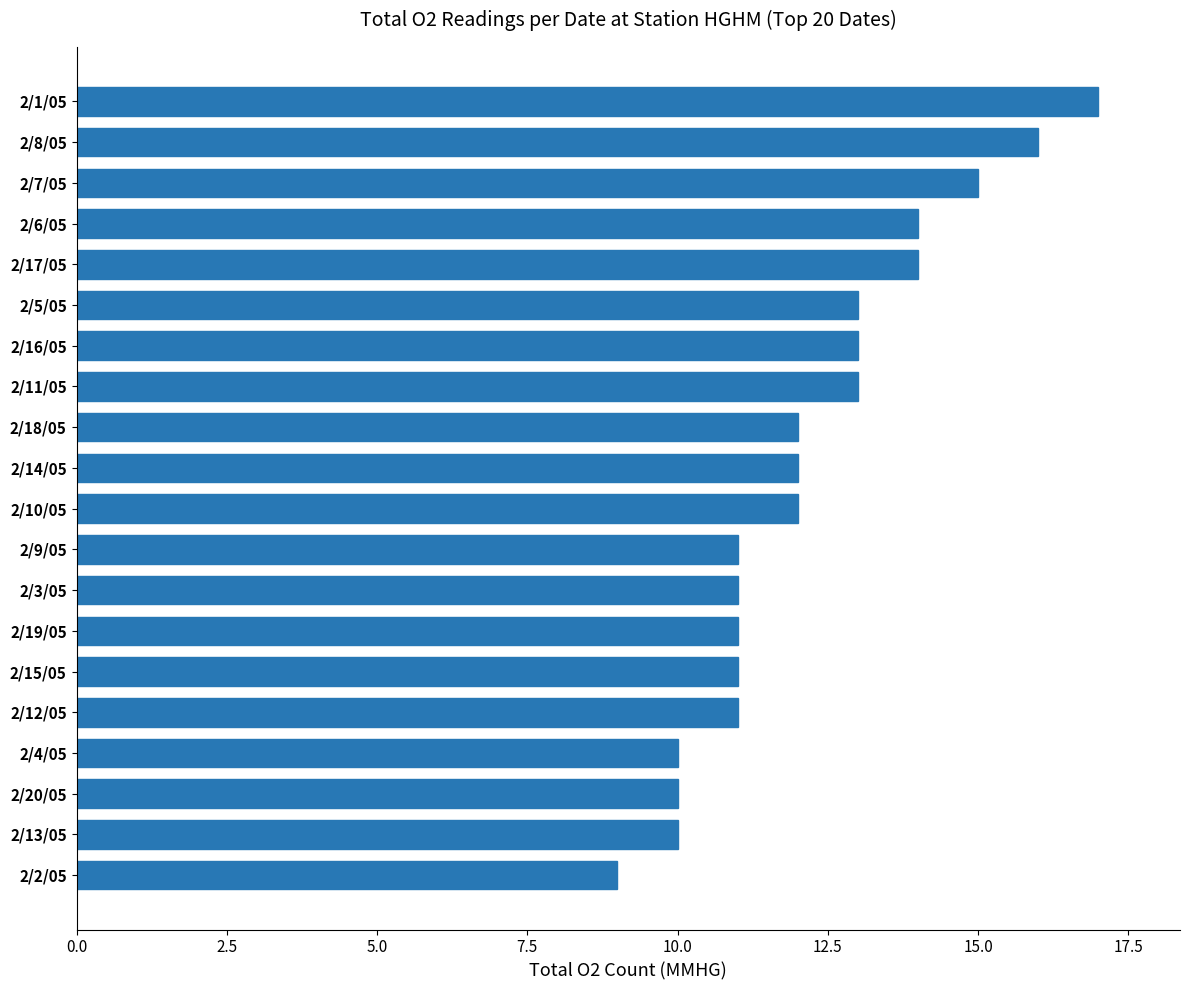

Reading bottom to top, transcribe all the data shown in this chart.

2/2/05=9	2/13/05=10	2/20/05=10	2/4/05=10	2/12/05=11	2/15/05=11	2/19/05=11	2/3/05=11	2/9/05=11	2/10/05=12	2/14/05=12	2/18/05=12	2/11/05=13	2/16/05=13	2/5/05=13	2/17/05=14	2/6/05=14	2/7/05=15	2/8/05=16	2/1/05=17